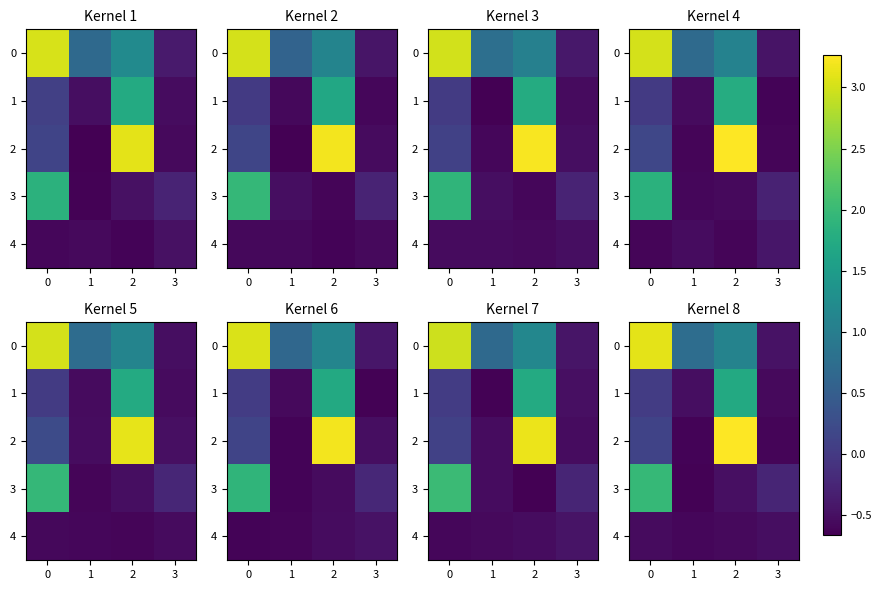

The value of 0 at 1 is 0.5. True or false?

False